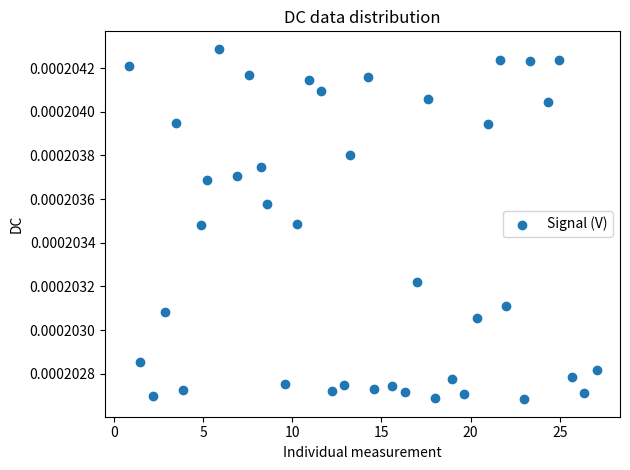

What is the range of X values (max minus min)?

26.2